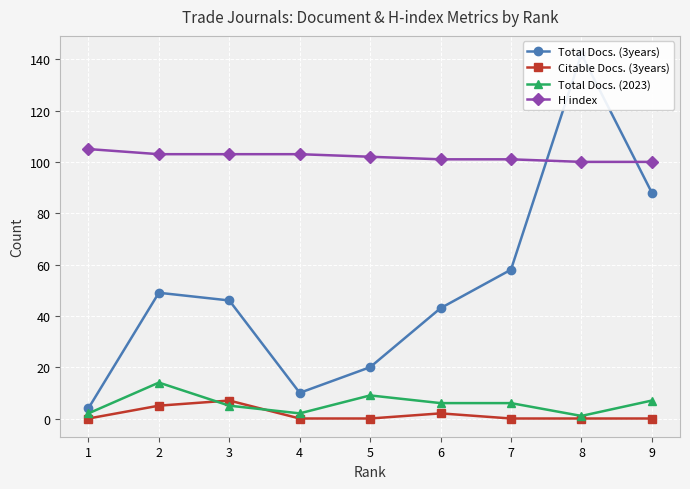

What is the sum of the Total Docs. (3years) values at 3 and 2?

95